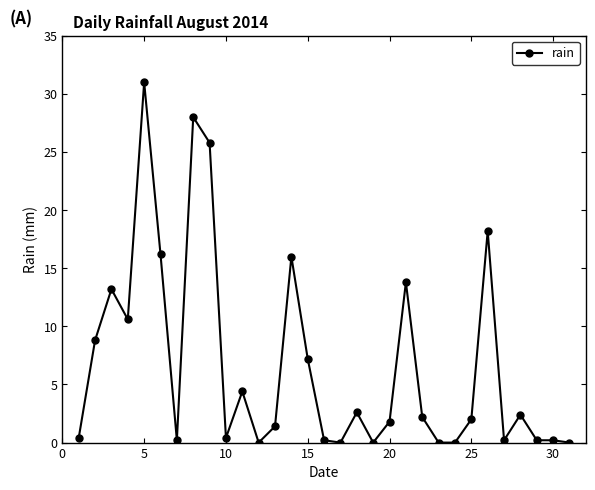

What is the value of the 6th point from the left?

16.2